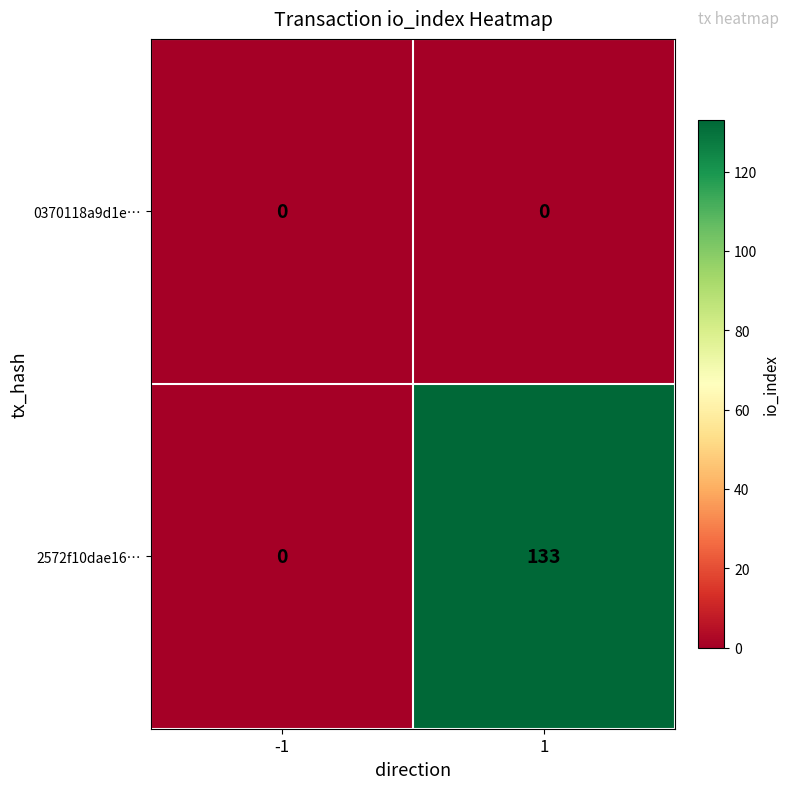

List the series in order of their overall mean, lowest first.

0370118a9d1e…, 2572f10dae16…